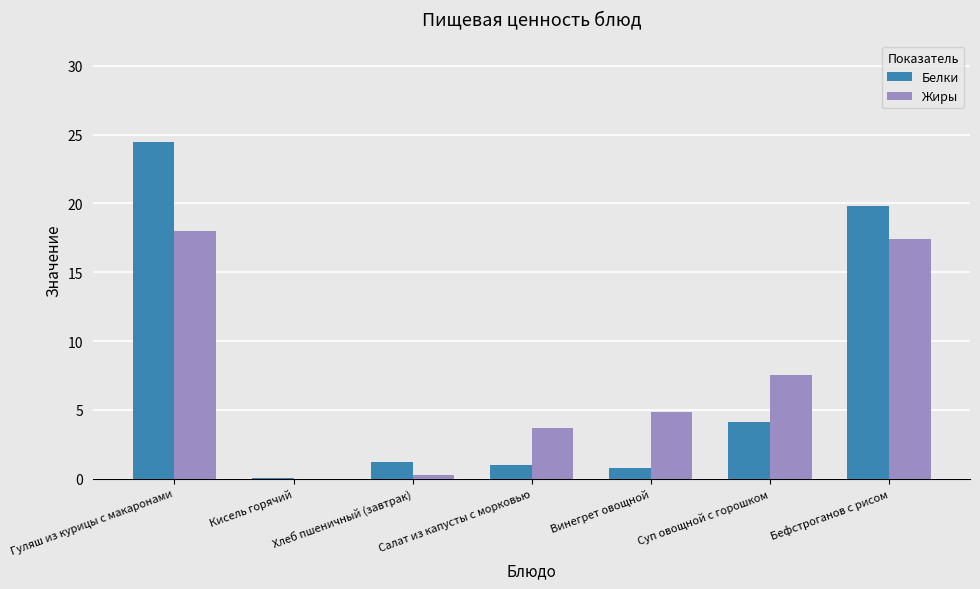

Is it true that Жиры equals 25.7 at Бефстроганов с рисом?

False